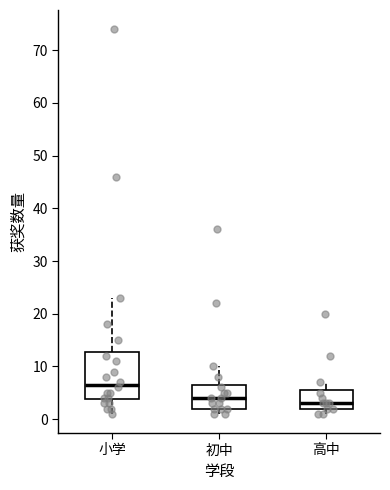

Where does the median line of the box for 高中 sit on the y-axis? The values are not printed on the chart, so give them approximately, as read against the axis.

3